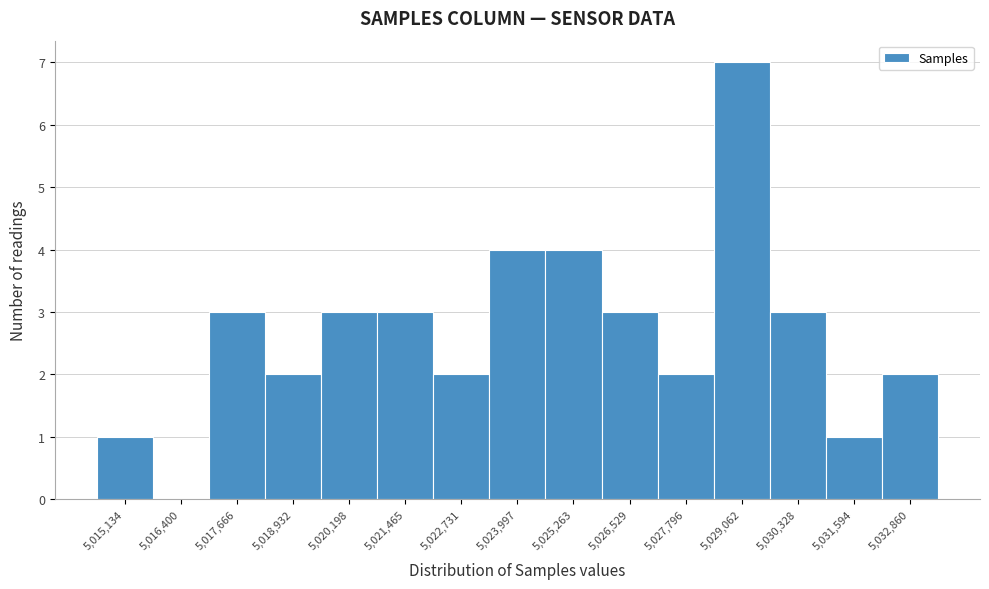

Reading left to right, transcribe all the data shown in this chart.

5,015,134=1	5,016,400=0	5,017,666=3	5,018,932=2	5,020,198=3	5,021,465=3	5,022,731=2	5,023,997=4	5,025,263=4	5,026,529=3	5,027,796=2	5,029,062=7	5,030,328=3	5,031,594=1	5,032,860=2